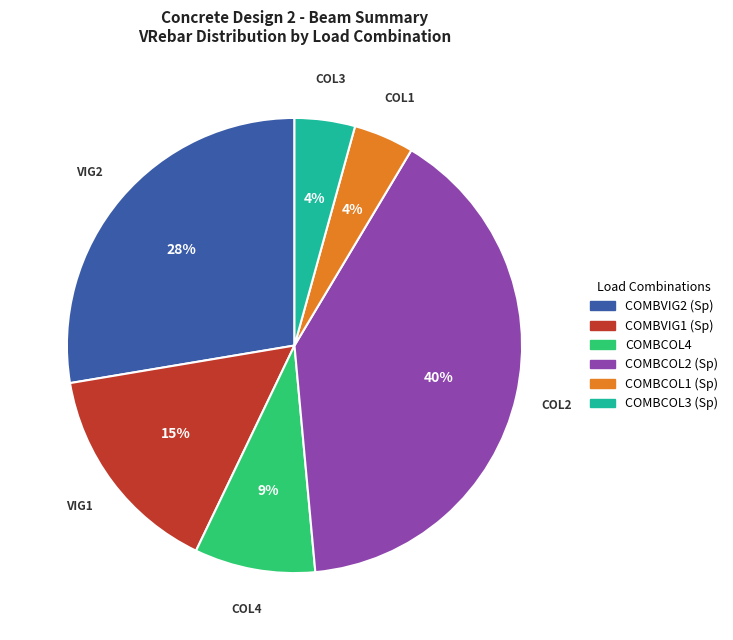

To the nearest percent, what is the average slice percentage?

17%